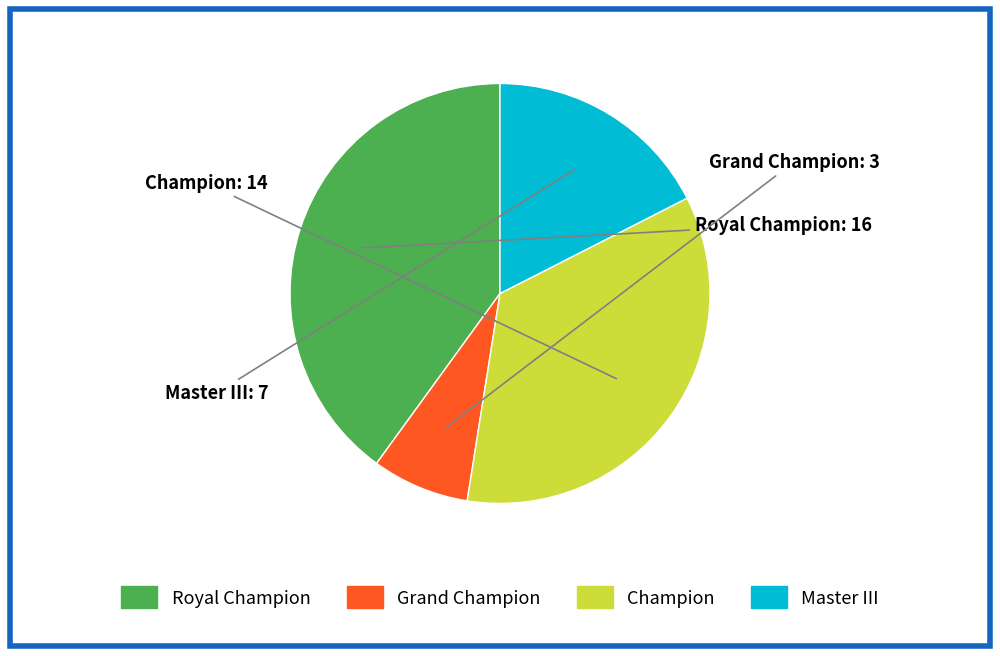

Rank the categories by value from lowest to highest.

Grand Champion, Master III, Champion, Royal Champion